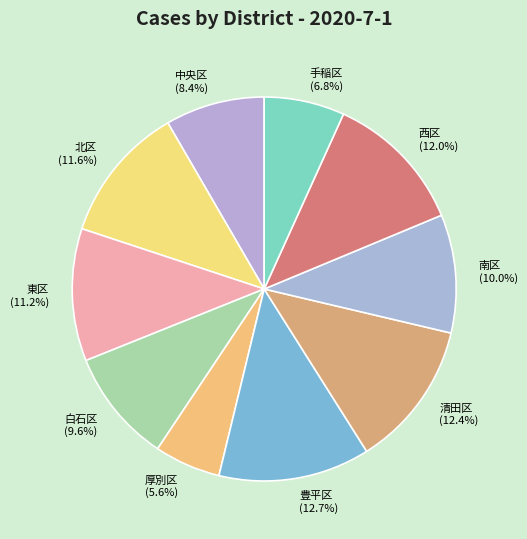

Does 清田区 account for over 50% of the chart?

No